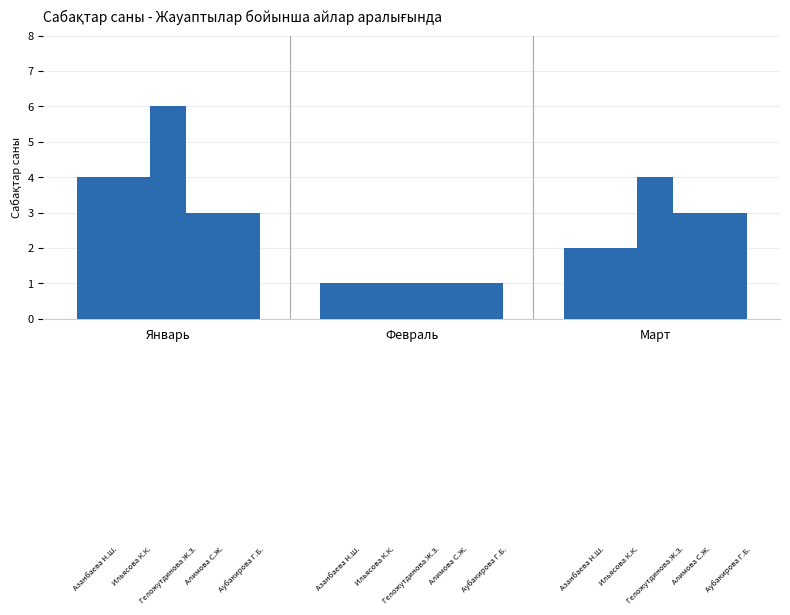

Reading right to left, transcribe all the data shown in this chart.

Азанбаева Н.Ш.: 2	1	4
Ильясова К.К.: 2	1	4
Геложутдинова Ж.З.: 4	1	6
Алимова С.Ж.: 3	1	3
Аубакирова Г.Б.: 3	1	3